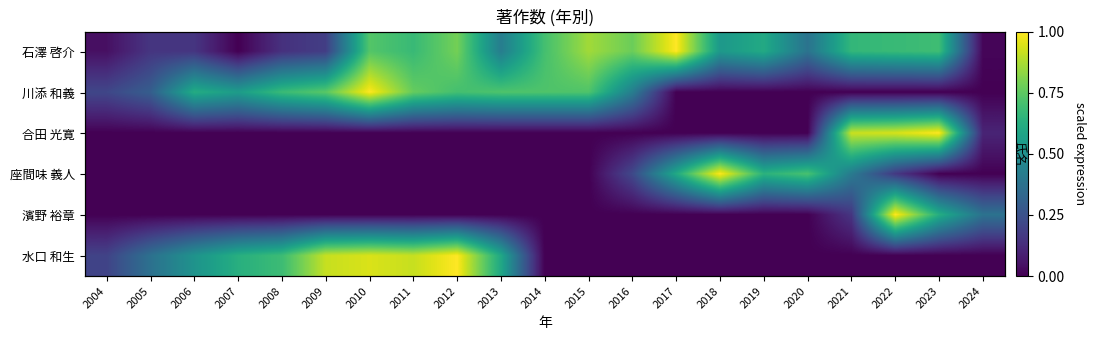

What is the difference between the highest and lowest values at 2013?

0.7